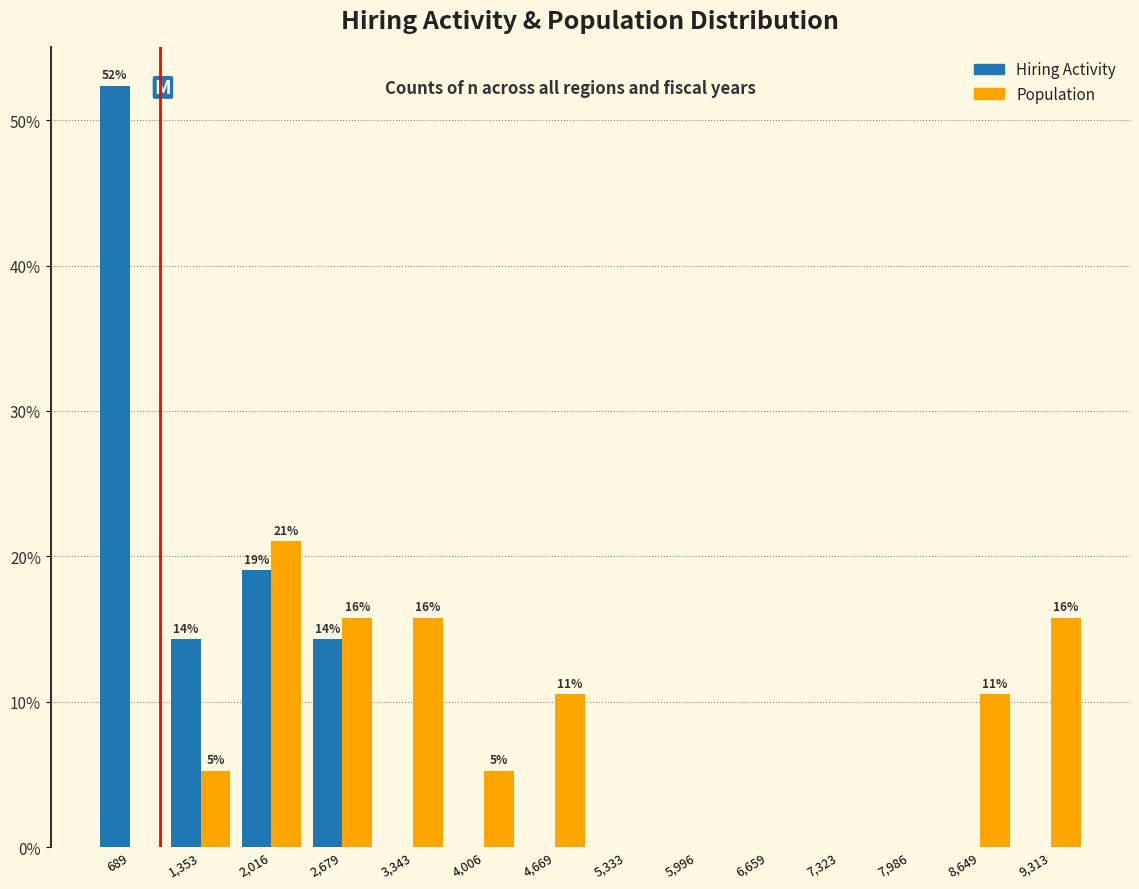

In the Population series, which range on the x-axis has the tallest bar?

1700 to 2300